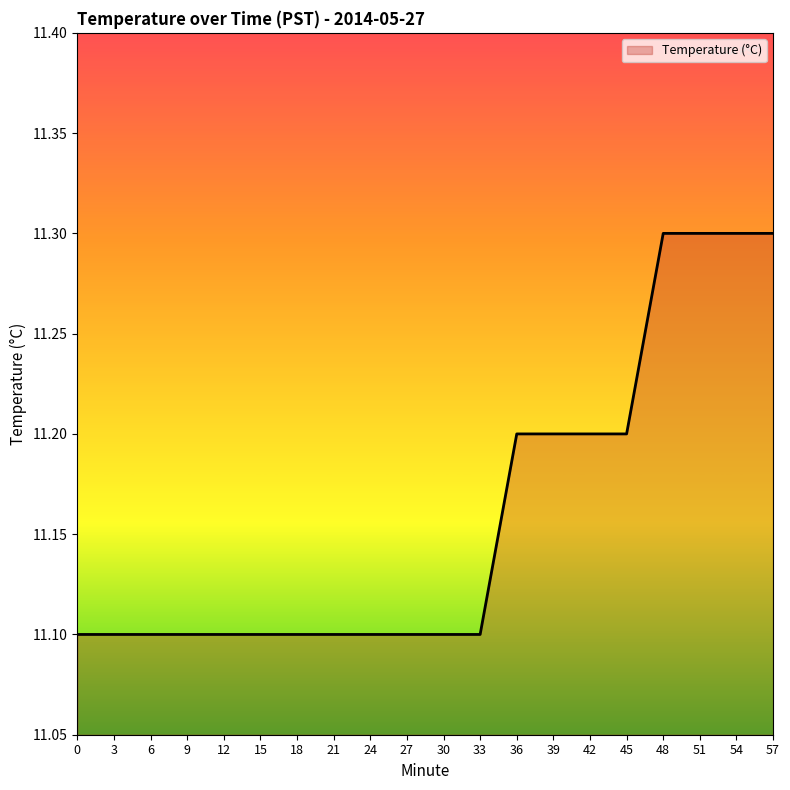

The value at 45 is 5.9. True or false?

False